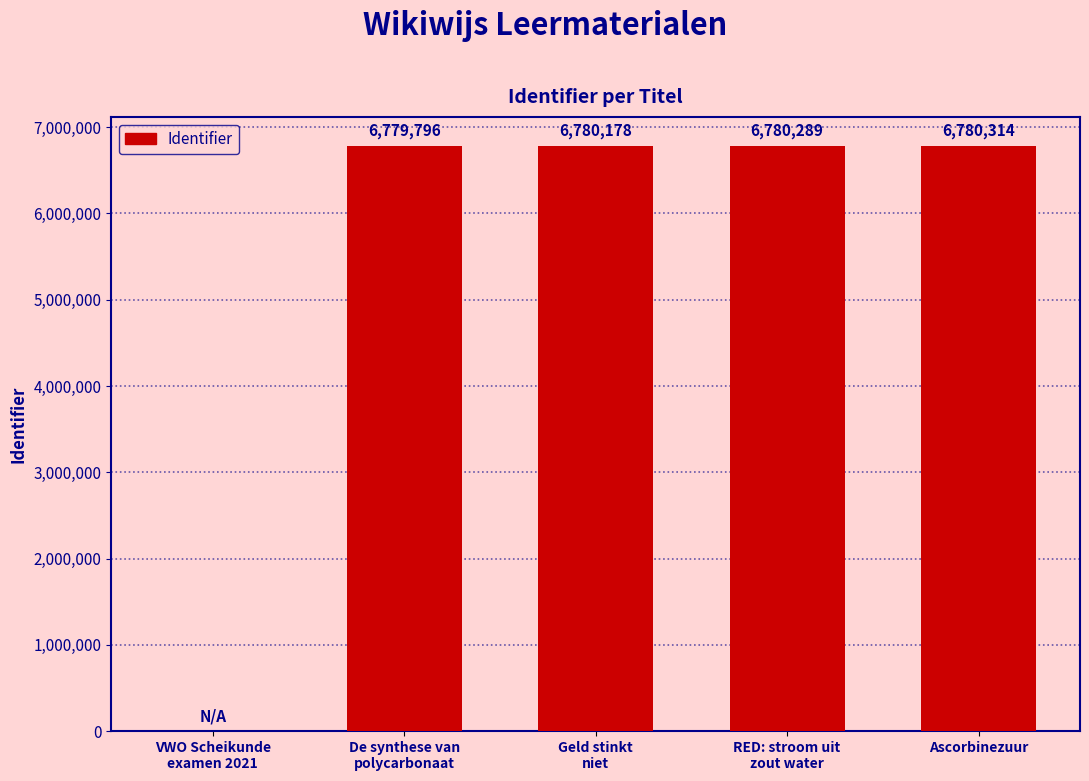

At which label is the value closest to 3390157?

De synthese van
polycarbonaat